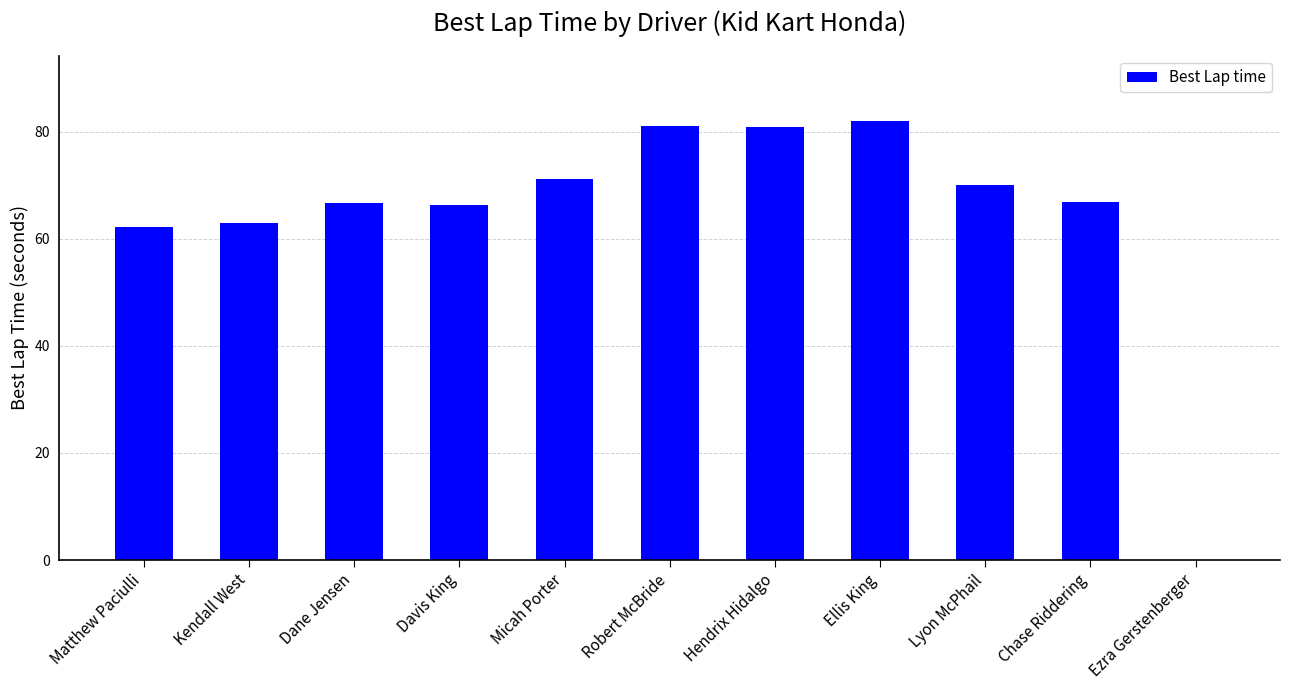

Read the value at Chase Riddering.

66.8